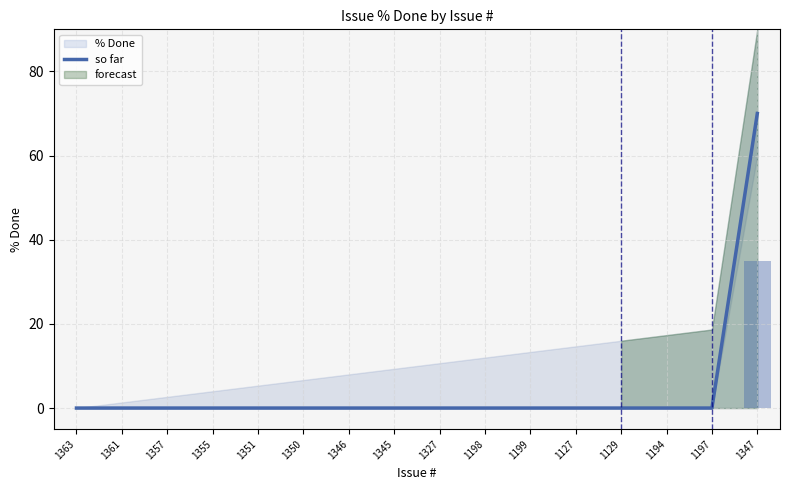

Which category has the highest value in the so far series?

1347